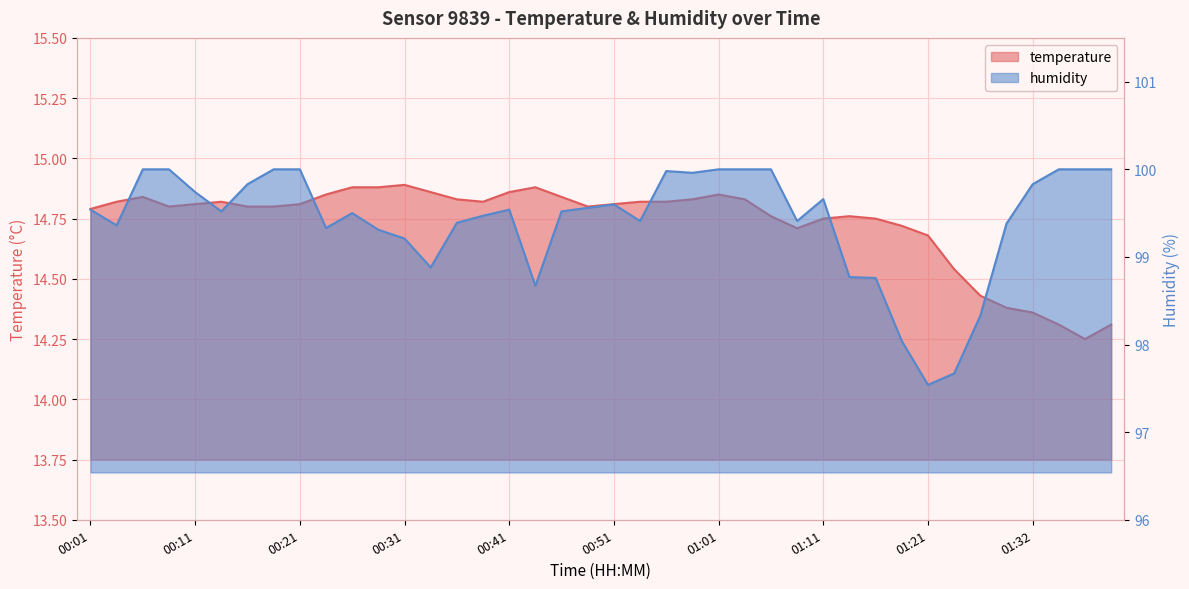

True or false: temperature and humidity cross at least once.

False